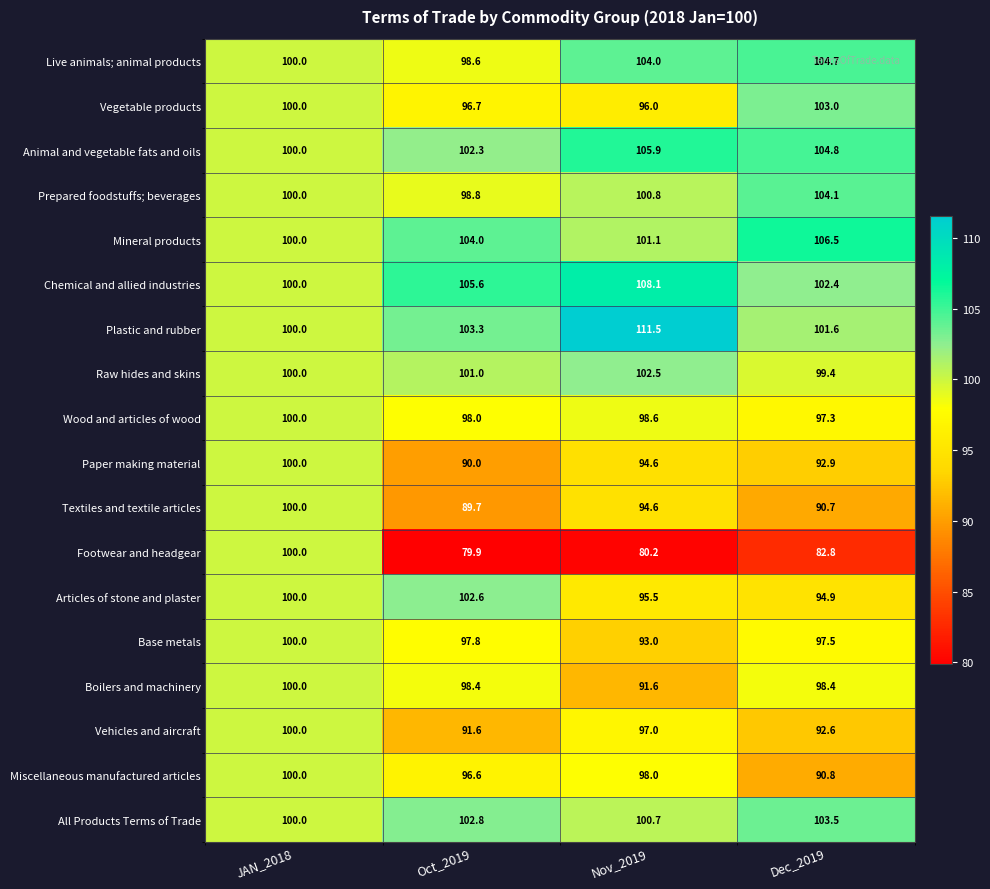

What is the difference between the Vehicles and aircraft values at Nov_2019 and Oct_2019?

5.4